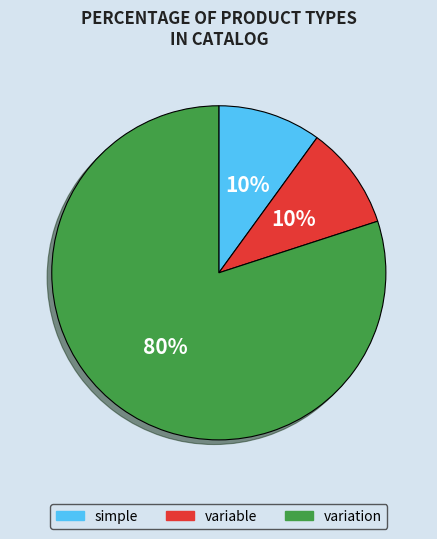

Between simple and variation, which is larger?

variation